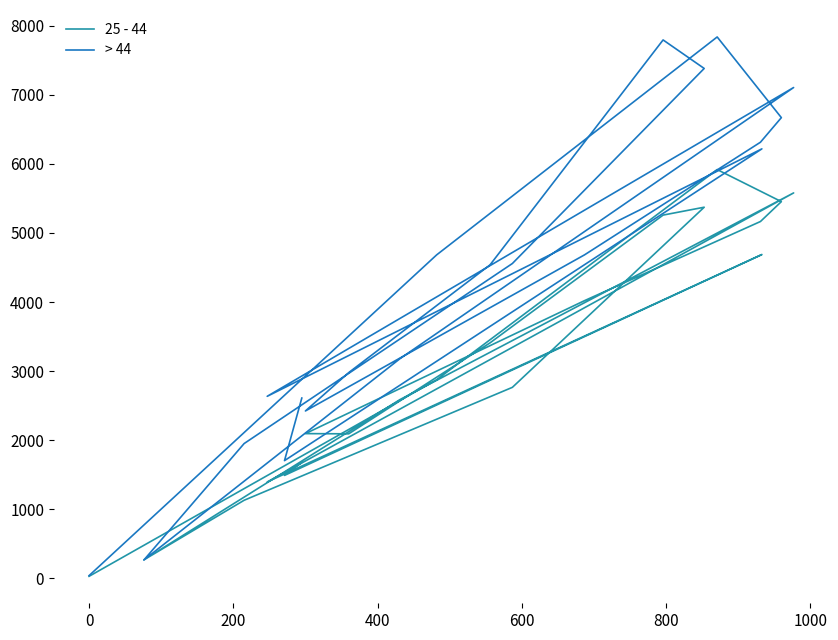

What is the average value of the 25 - 44 series?

3164